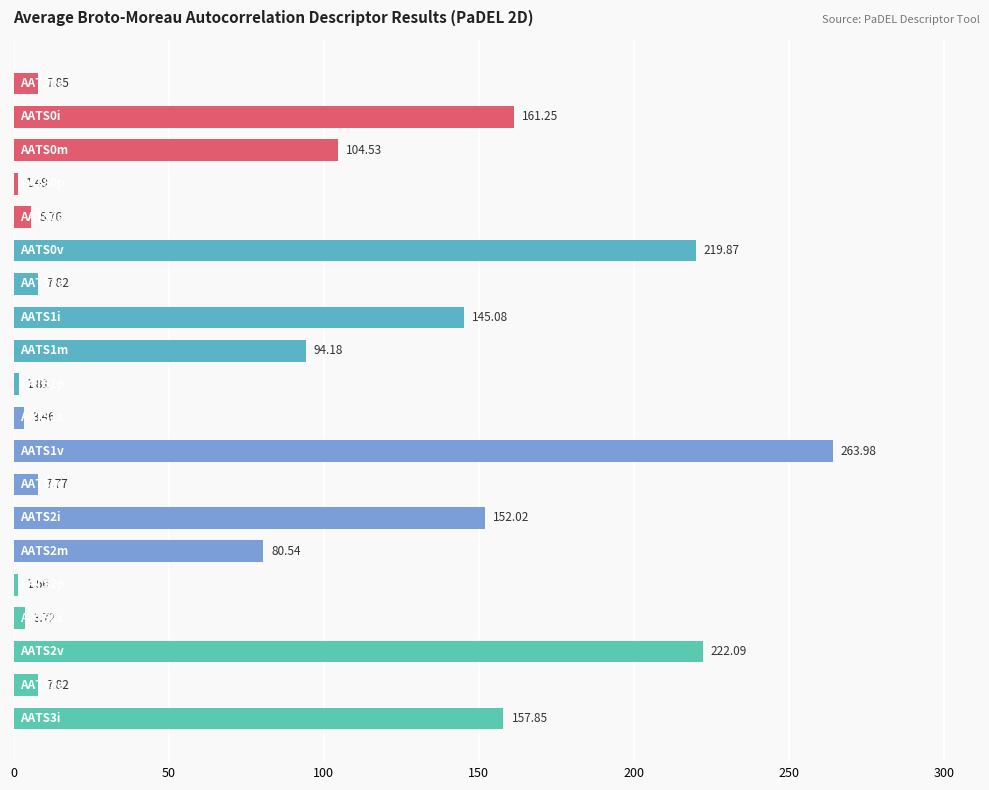

What is the difference between the second highest and minimum values?

220.6